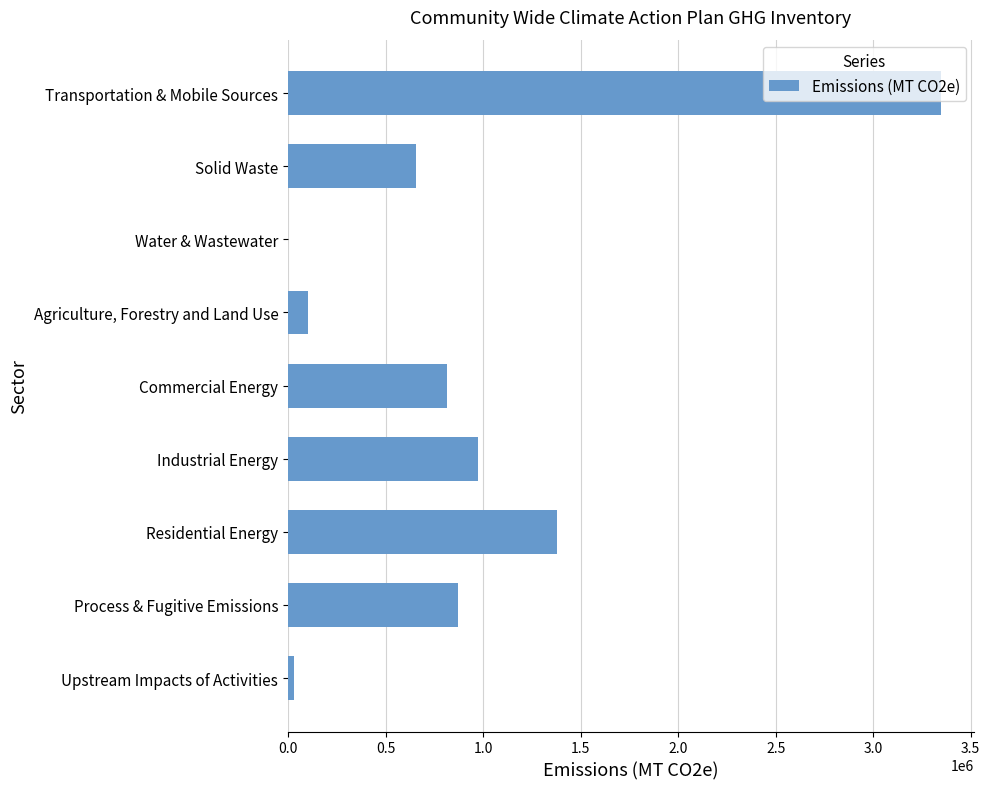

What is the change in value from Solid Waste to Commercial Energy?

+159052